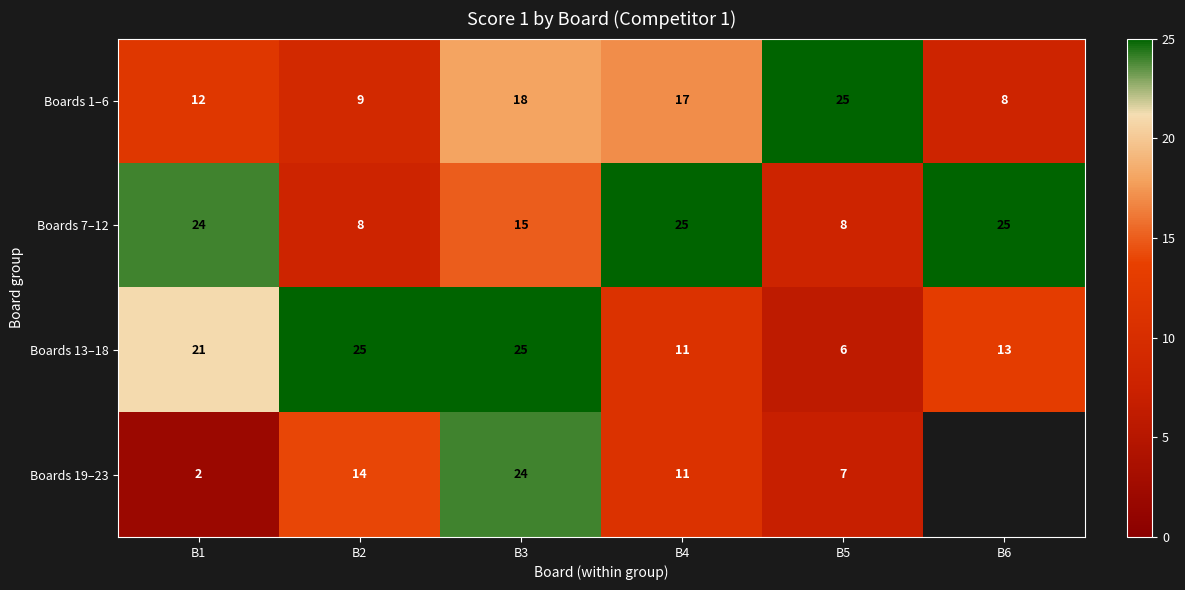

True or false: Boards 19–23 has a value of 21 at B2.

False